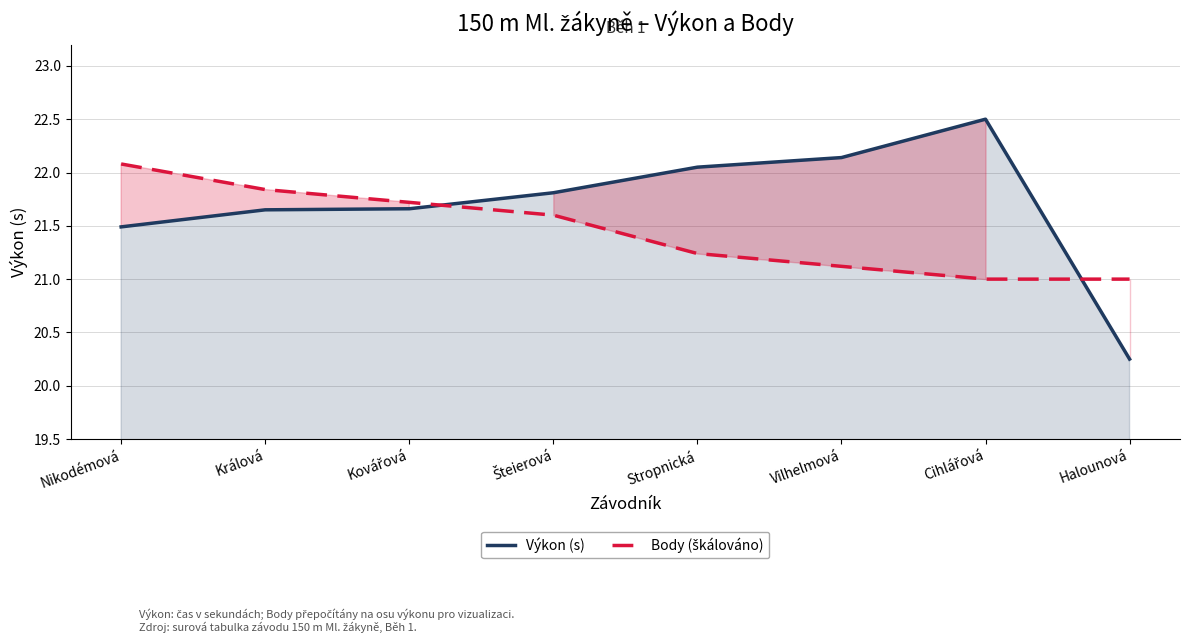

Where is the first local maximum for Výkon (s)?

Cihlářová